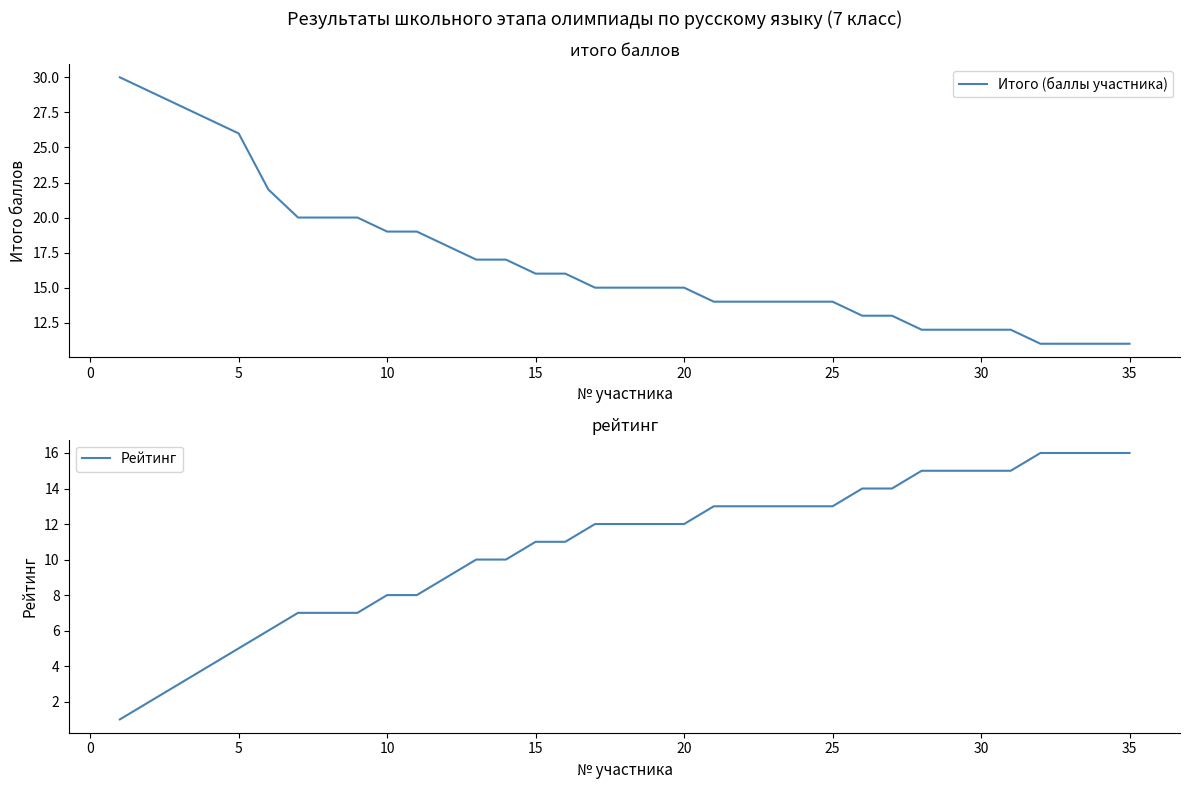

What is the maximum value for Рейтинг?

16